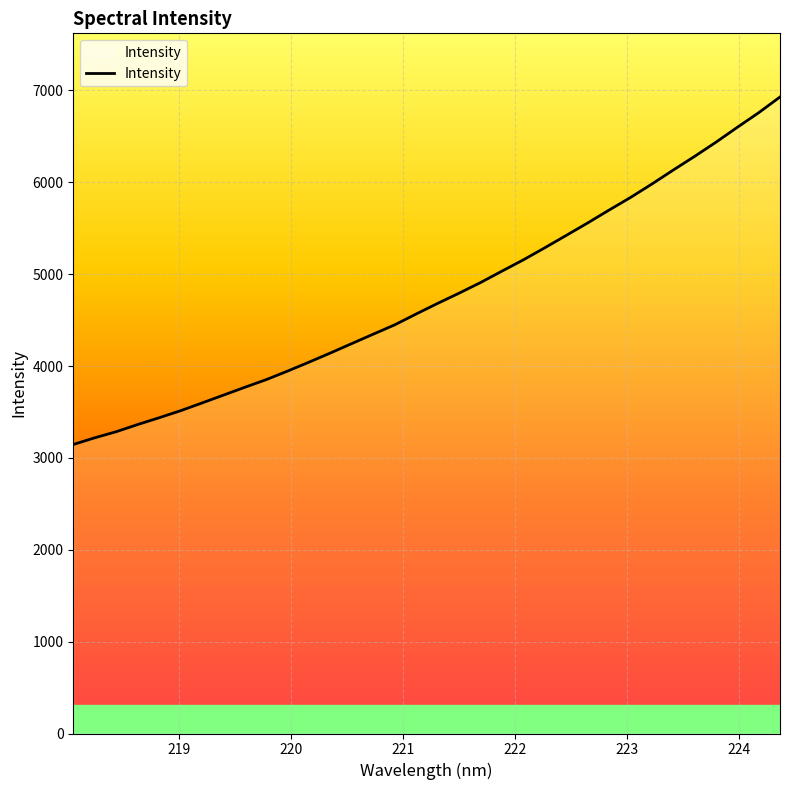

What is the difference between the maximum and minimum values?

3782.5